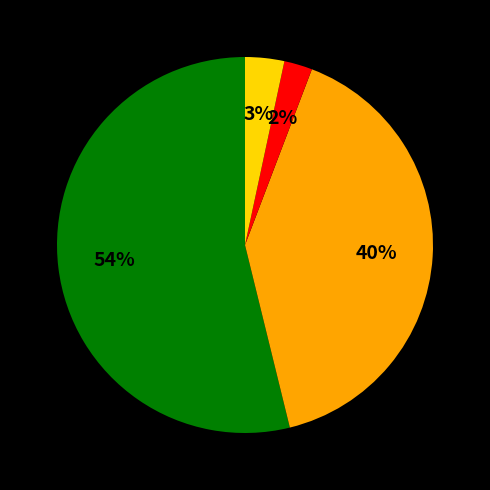

Does any single category account for the majority?

Yes